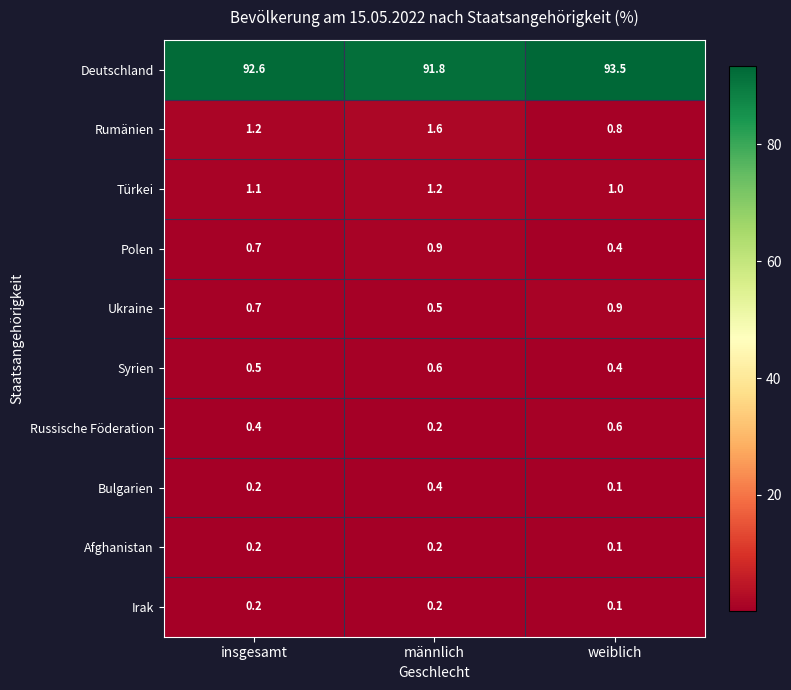

Reading right to left, transcribe all the data shown in this chart.

Deutschland: weiblich=93.5	männlich=91.8	insgesamt=92.6
Rumänien: weiblich=0.8	männlich=1.6	insgesamt=1.2
Türkei: weiblich=1.0	männlich=1.2	insgesamt=1.1
Polen: weiblich=0.4	männlich=0.9	insgesamt=0.7
Ukraine: weiblich=0.9	männlich=0.5	insgesamt=0.7
Syrien: weiblich=0.4	männlich=0.6	insgesamt=0.5
Russische Föderation: weiblich=0.6	männlich=0.2	insgesamt=0.4
Bulgarien: weiblich=0.1	männlich=0.4	insgesamt=0.2
Afghanistan: weiblich=0.1	männlich=0.2	insgesamt=0.2
Irak: weiblich=0.1	männlich=0.2	insgesamt=0.2